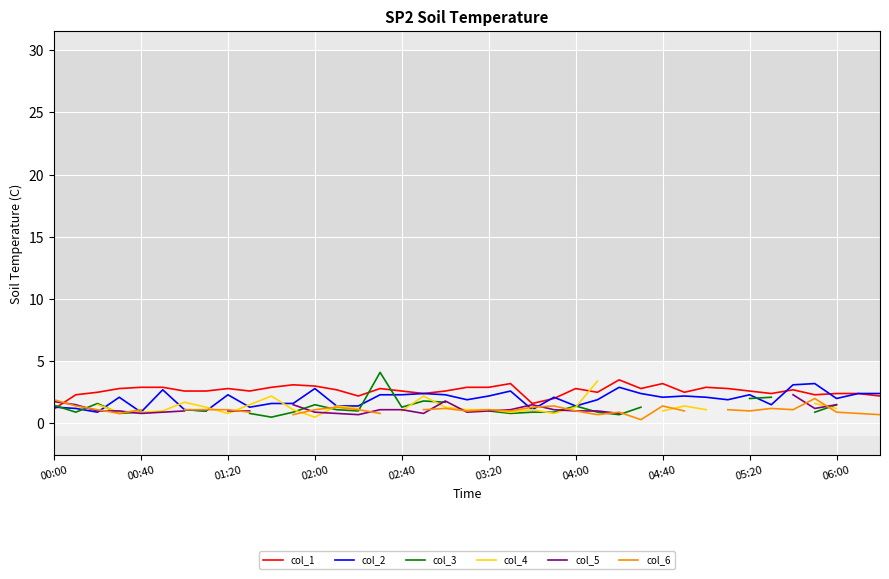

At how many categories does at least one series exceed 2?

37